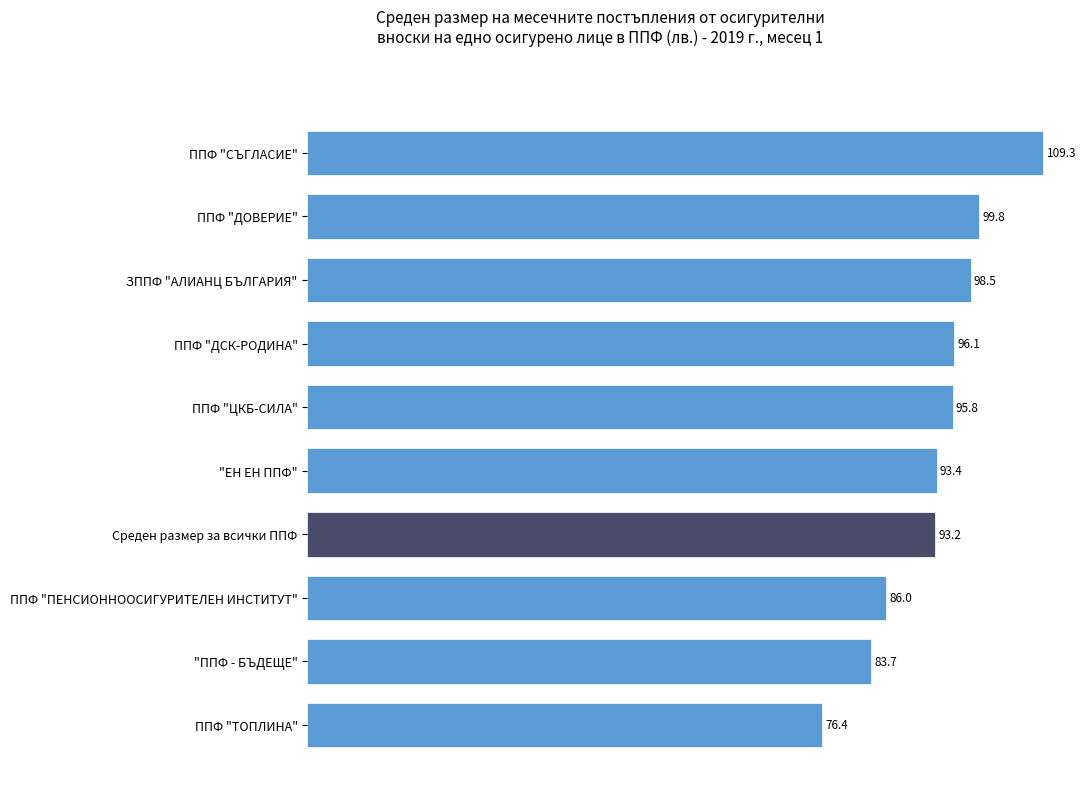

What is the difference between the maximum and minimum values?

32.9